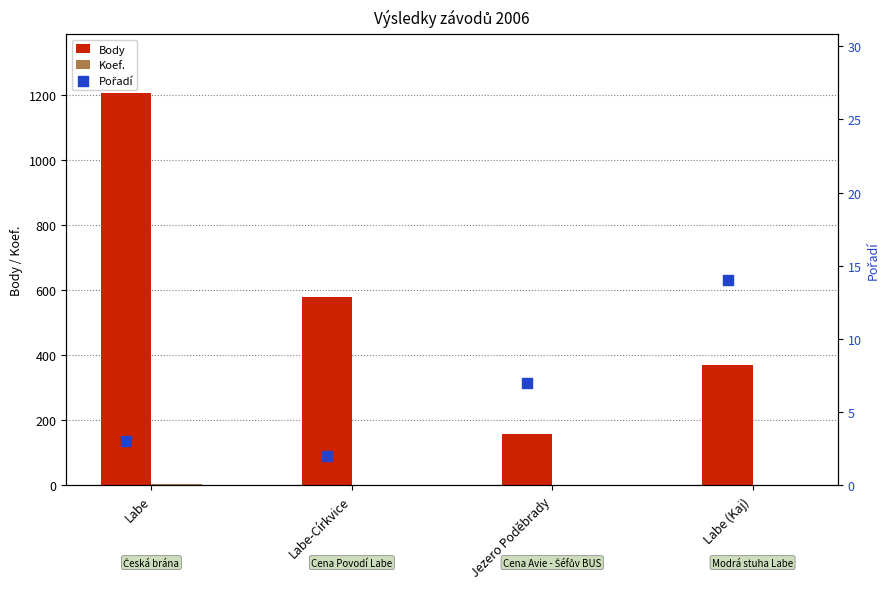

Which series has the largest total across all categories?

Body